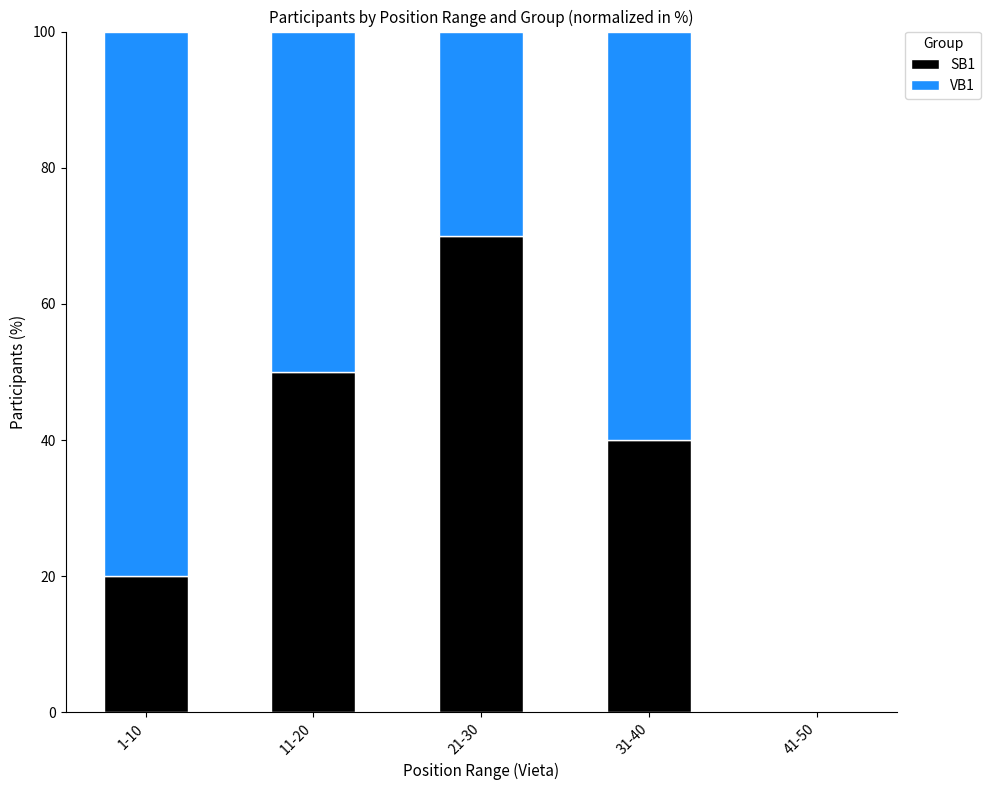

The SB1 series shows -42 at 41-50. True or false?

False